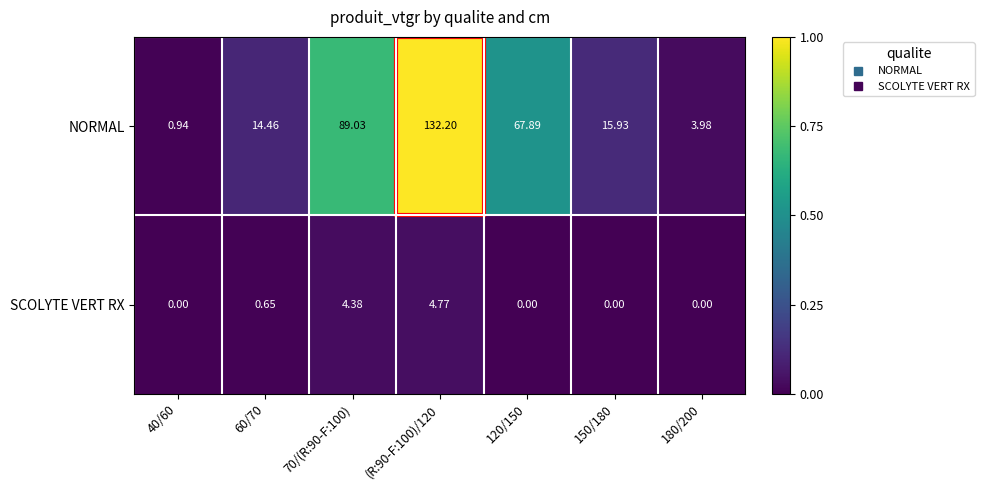

Which series changed the most between (R:90-F:100)/120 and 150/180?

NORMAL